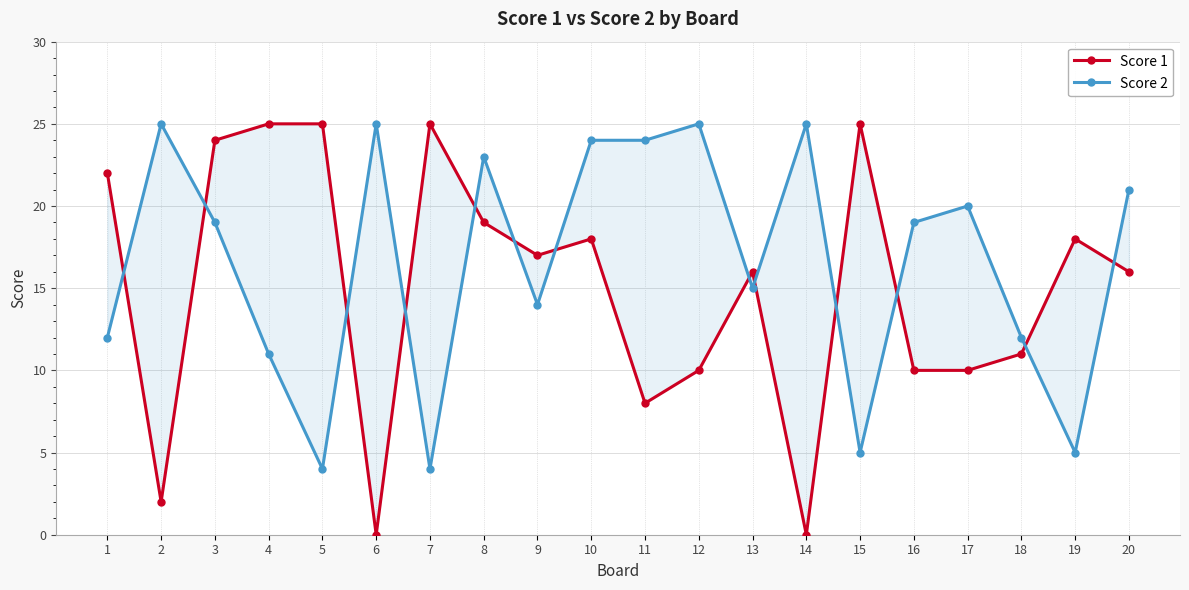

At which category is the sum across all series the highest?

3